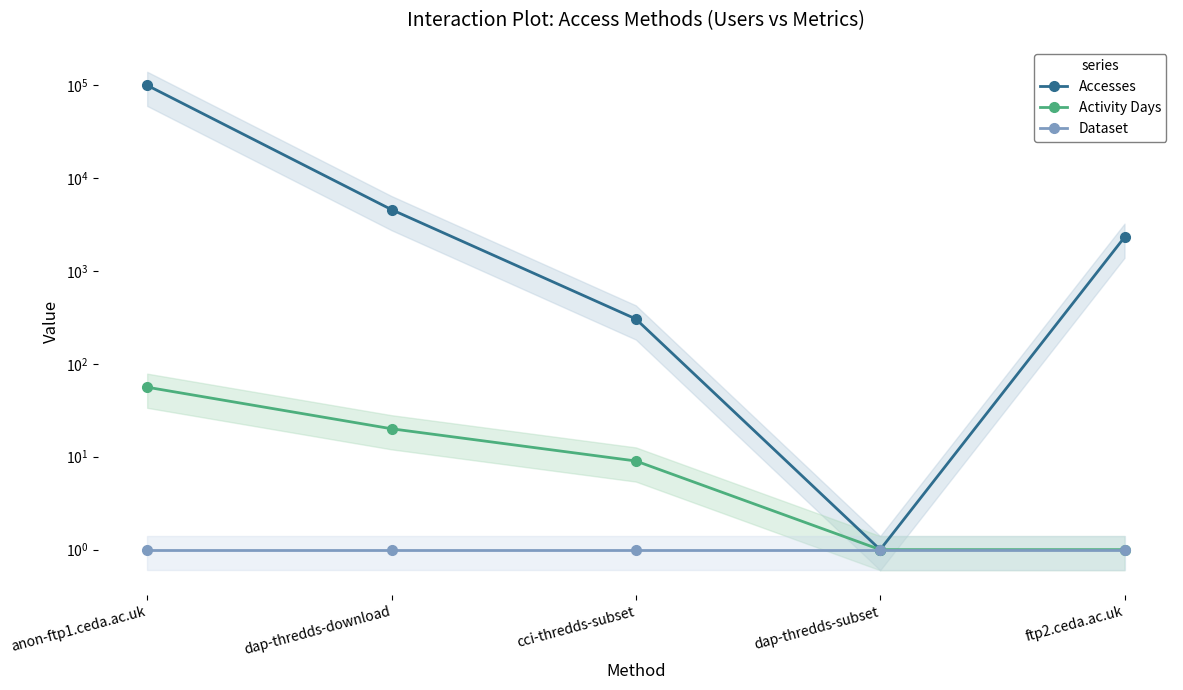

What is the label of the 5th point from the left?

ftp2.ceda.ac.uk